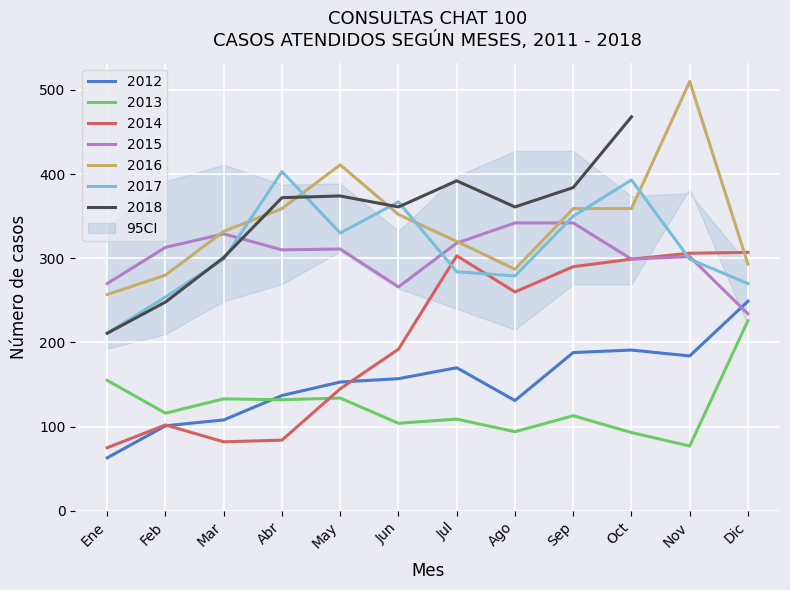

At which category does the chart reach its minimum across all series?

Ene